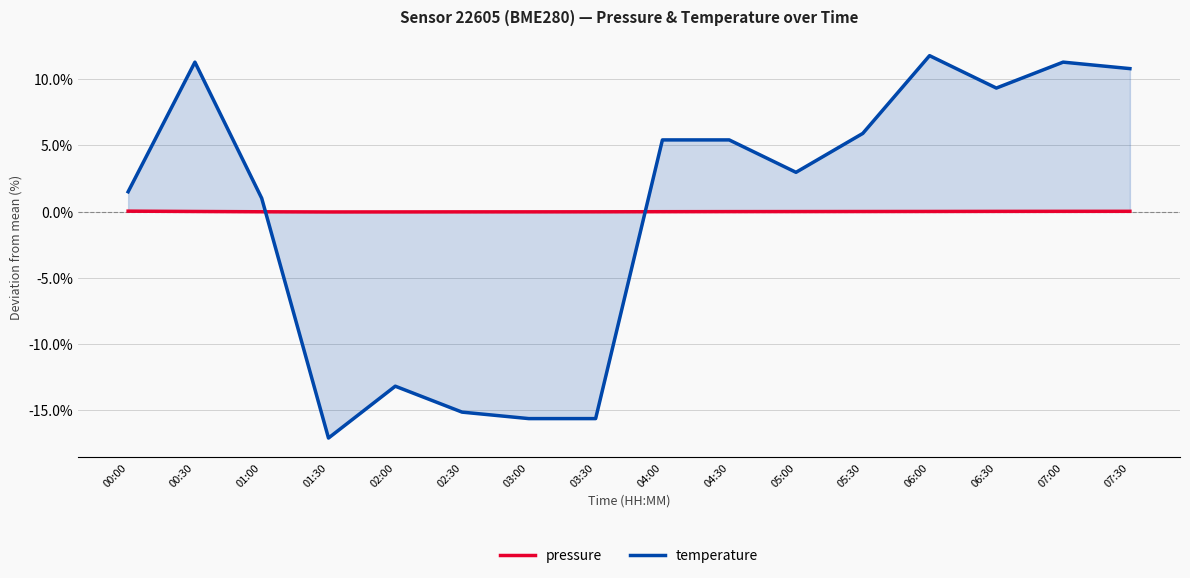

Reading right to left, extract all data points from this chart.

pressure: 07:30=0.0	07:00=0.0	06:30=0.0	06:00=0.0	05:30=0.0	05:00=0.0	04:30=-0.0	04:00=-0.0	03:30=-0.0	03:00=-0.0	02:30=-0.0	02:00=-0.0	01:30=-0.0	01:00=-0.0	00:30=0.0	00:00=0.0
temperature: 07:30=10.8	07:00=11.3	06:30=9.3	06:00=11.8	05:30=5.9	05:00=3.0	04:30=5.4	04:00=5.4	03:30=-15.6	03:00=-15.6	02:30=-15.2	02:00=-13.2	01:30=-17.1	01:00=1.0	00:30=11.3	00:00=1.5